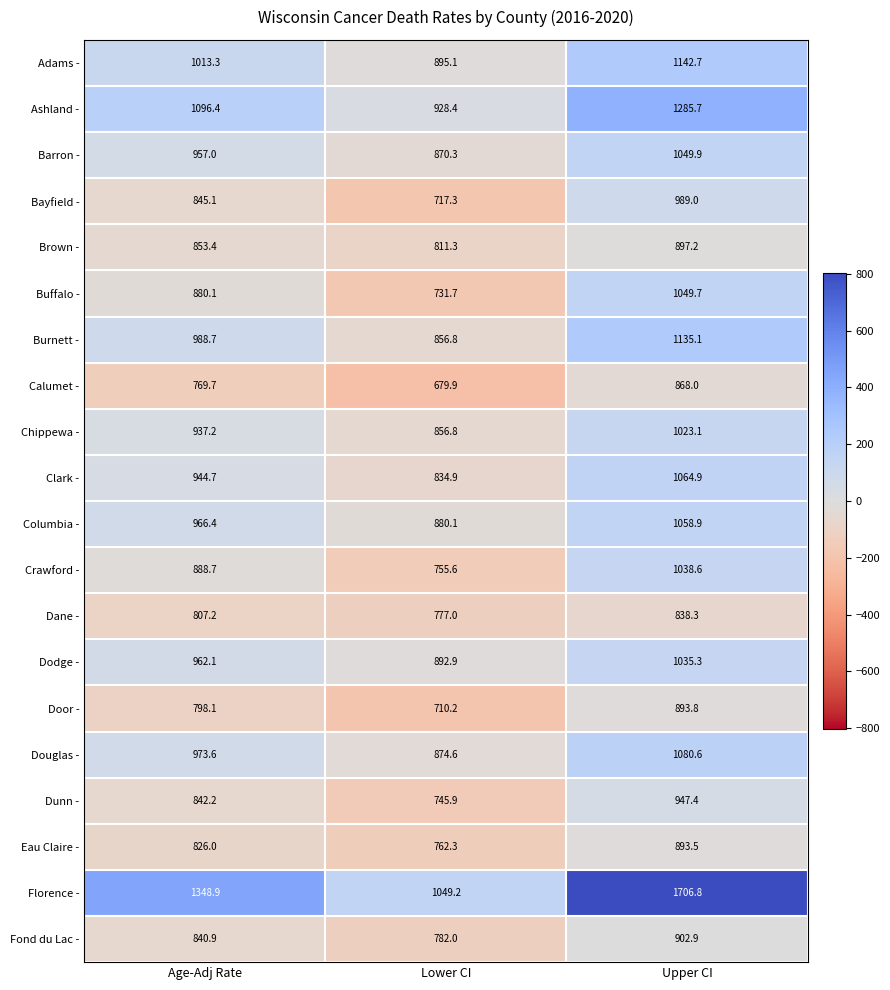

What is the difference between the maximum and minimum values in the Clark - series?

230.0